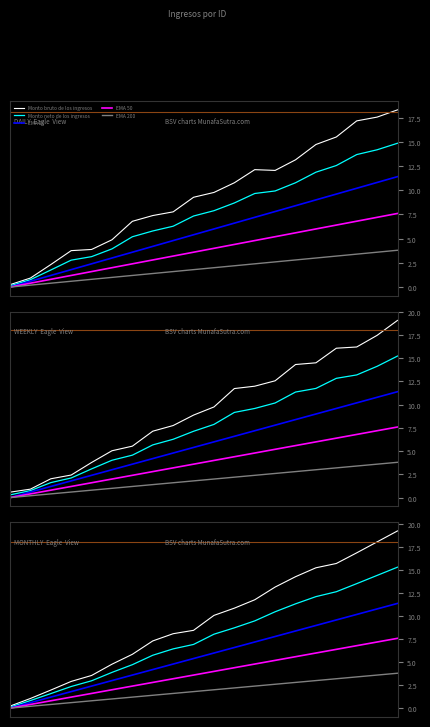

At which label does EMA 200 reach its peak?

19